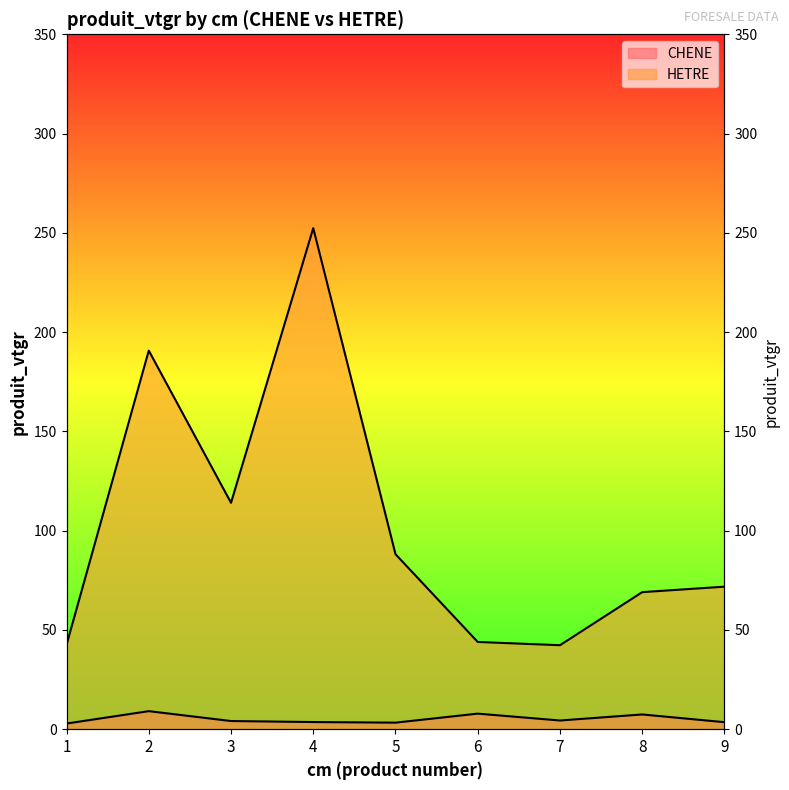

Is it true that HETRE equals 62.4 at 7?

False